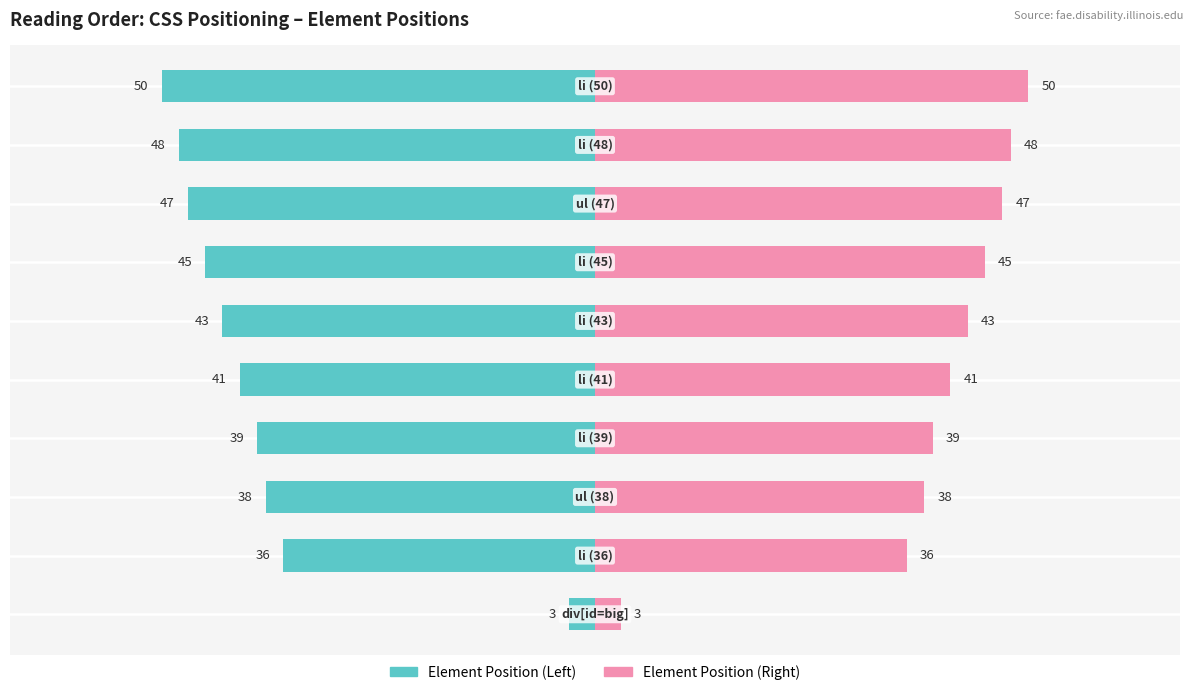

Which series changed the most between 5 and 8?

Element Position (Left)